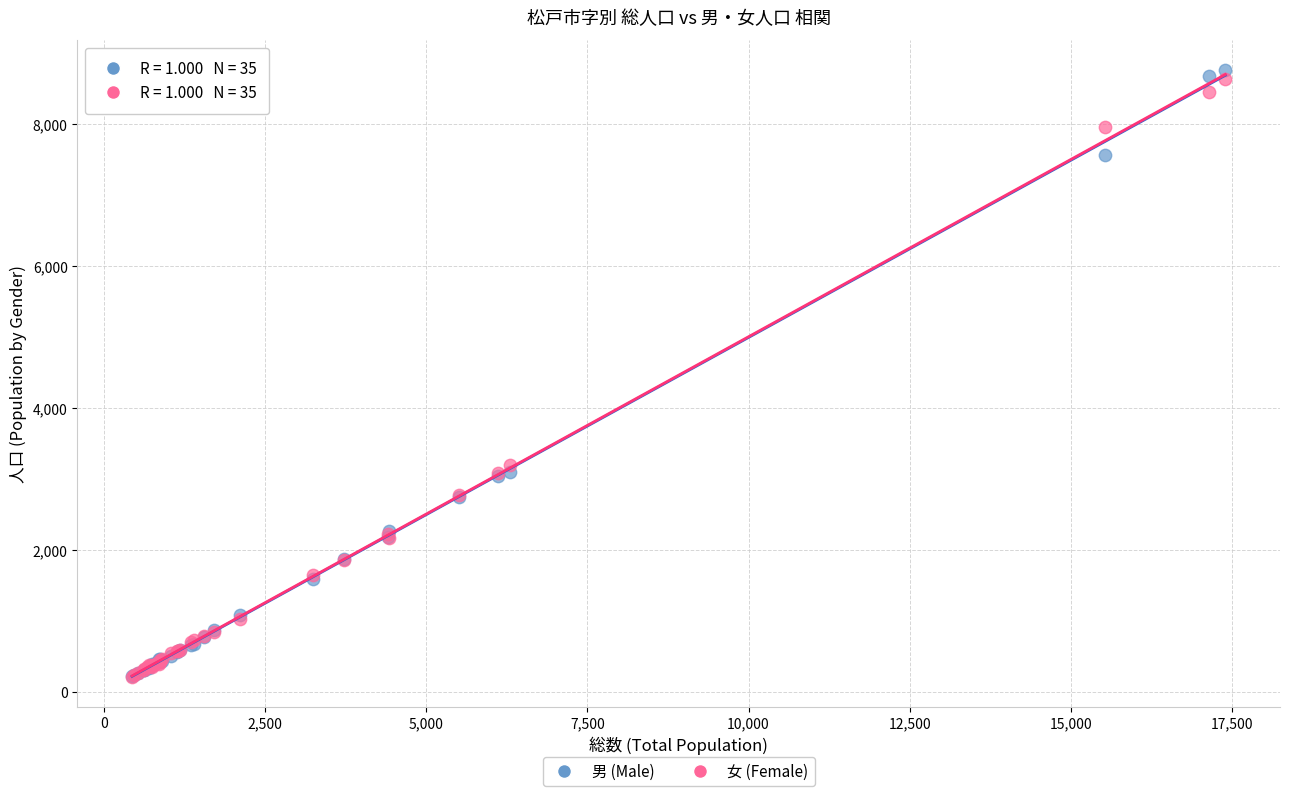

Across all series, what Y value is closest to 4487?

3200